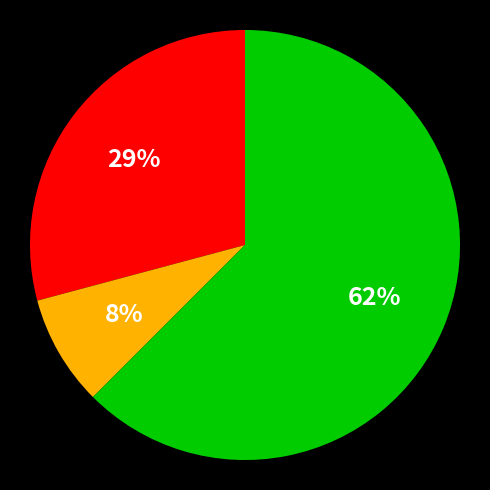

To the nearest percent, what is the average slice percentage?

33%